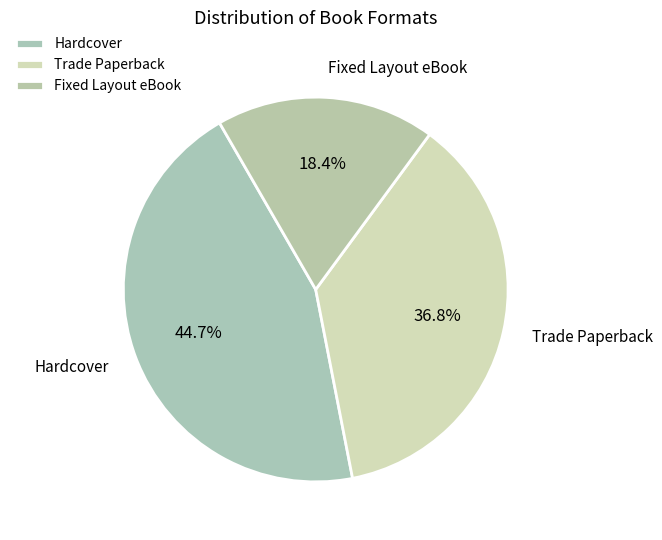

Does any single category account for the majority?

No